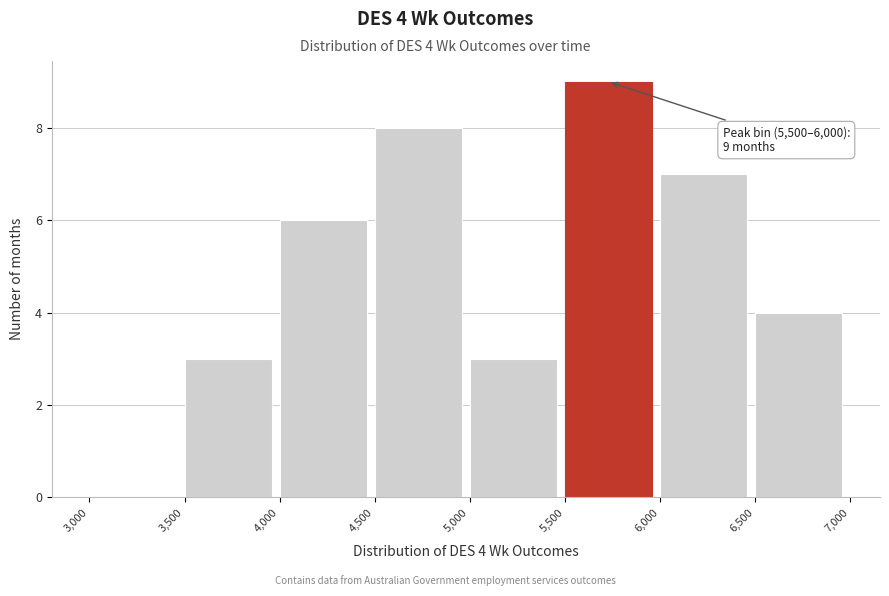

Over which range of the x-axis is the bar tallest?

5,500 to 6,000